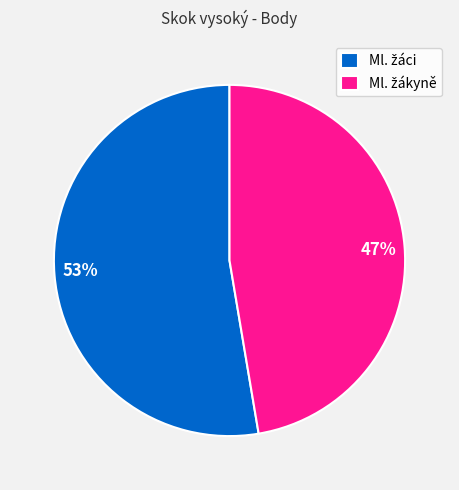

To the nearest percent, what is the average slice percentage?

50%